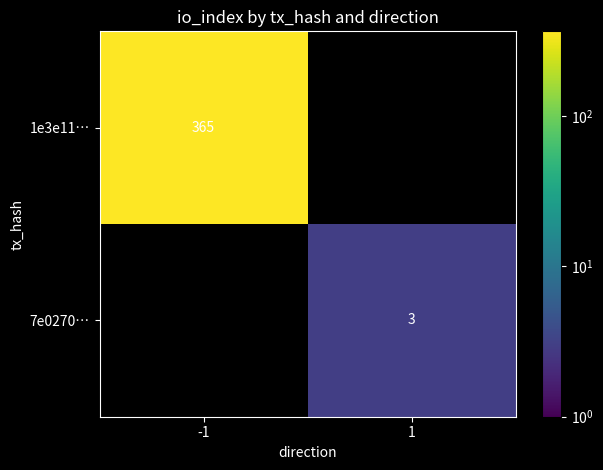

Is it true that 7e0270… equals 4 at 1?

False